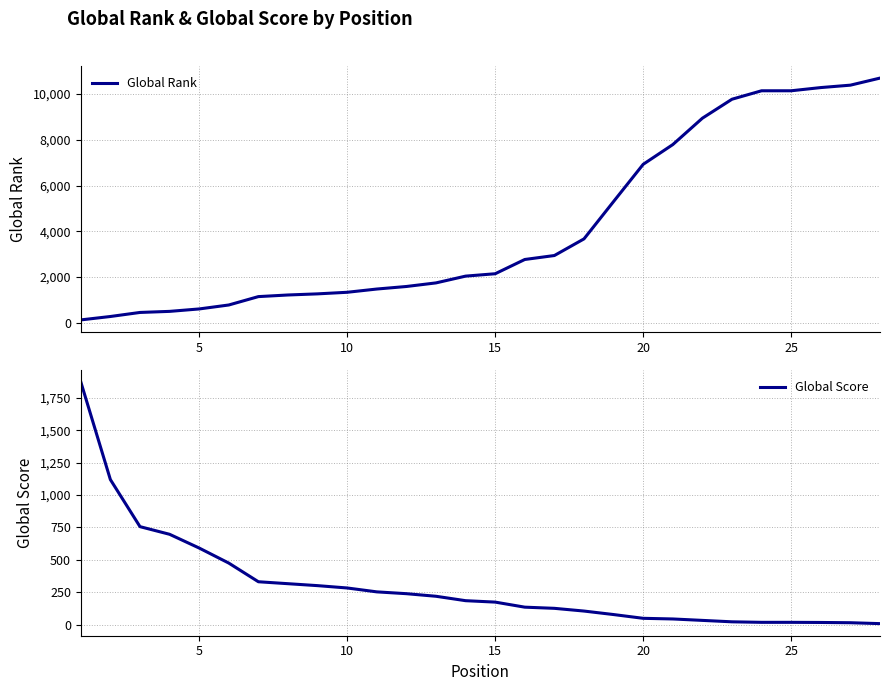

The value of Global Rank at 15 is 2148. True or false?

True